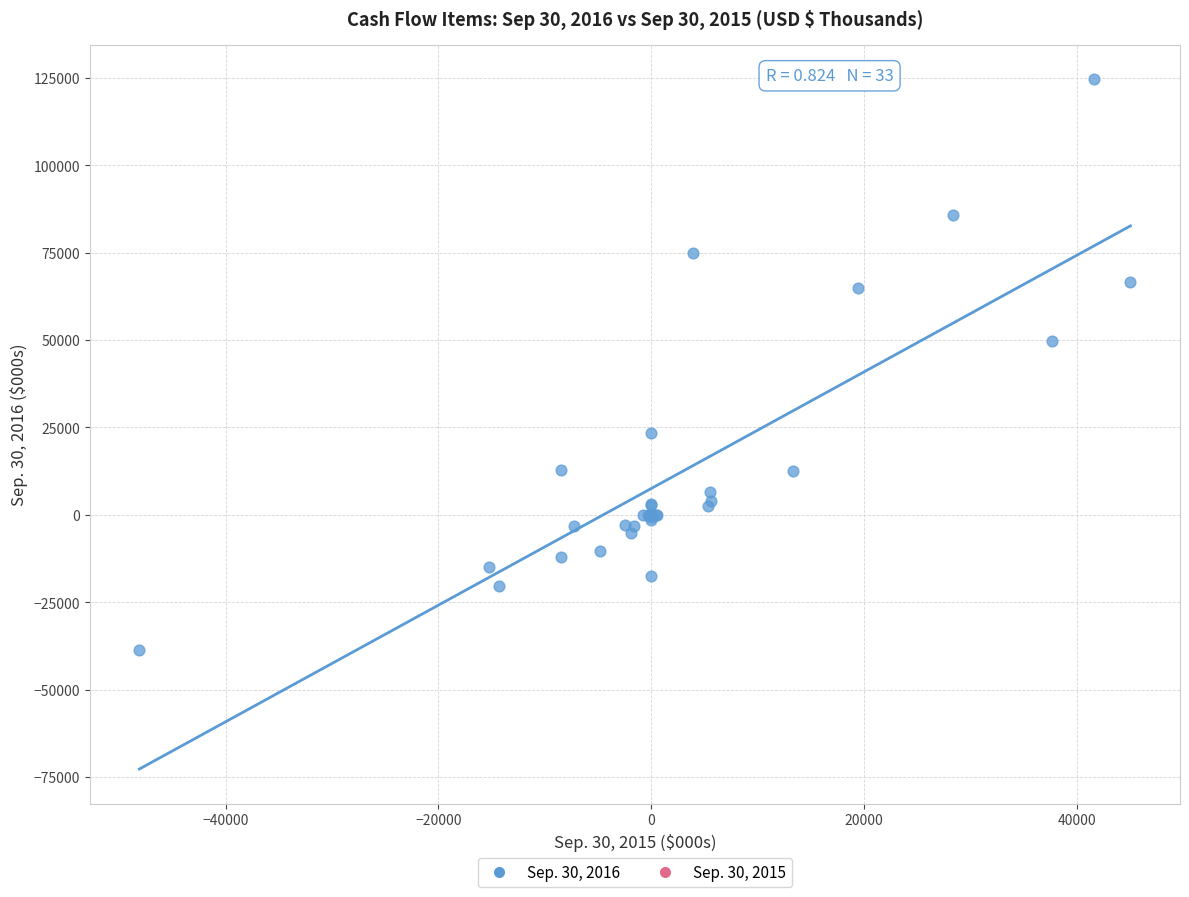

What Y value in the scatter plot is closest to 42944?

49801